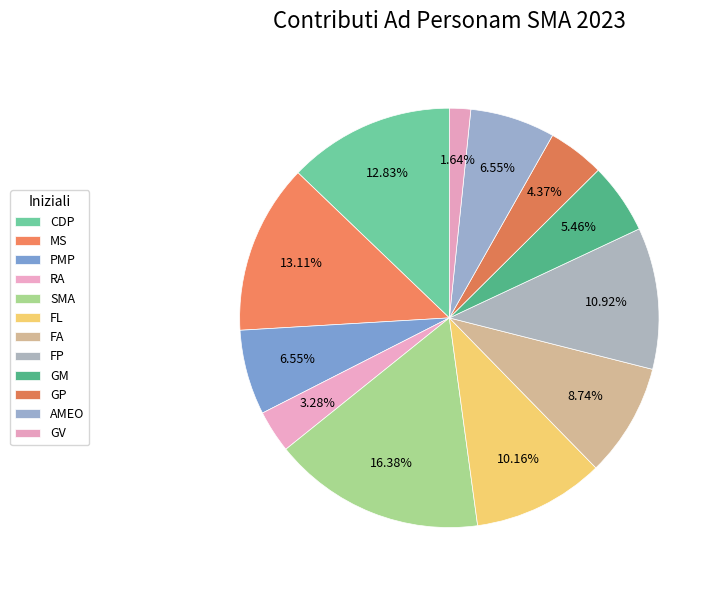

Count the number of slices in the pie.

12